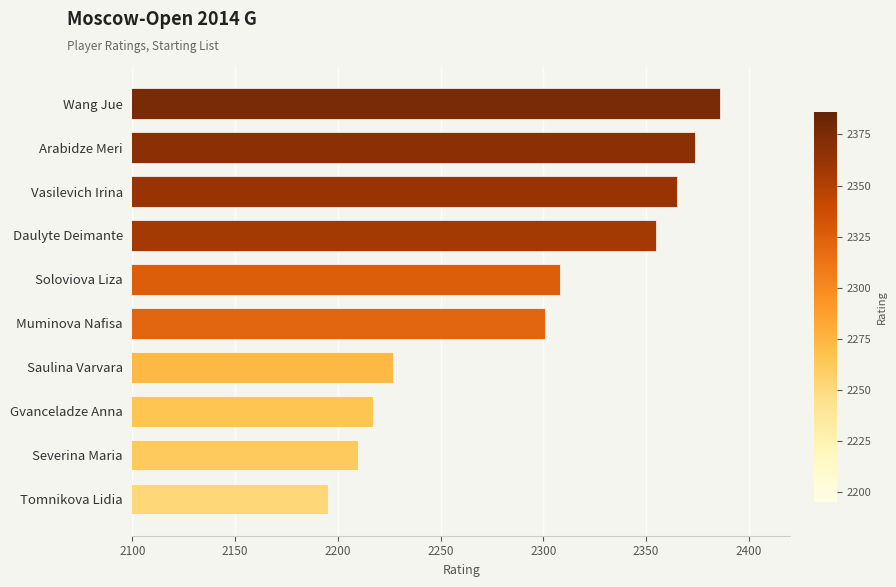

What is the sum of all values?

22938